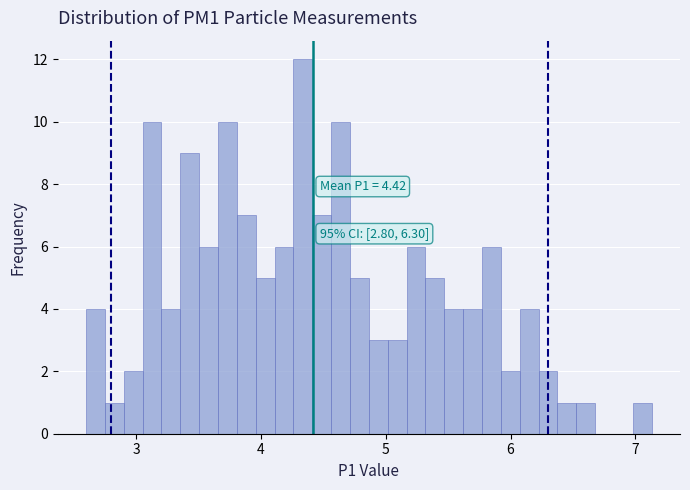

Around what value on the x-axis is the tallest bar? Give the approximate position of its centre, as read against the axis.

4.3